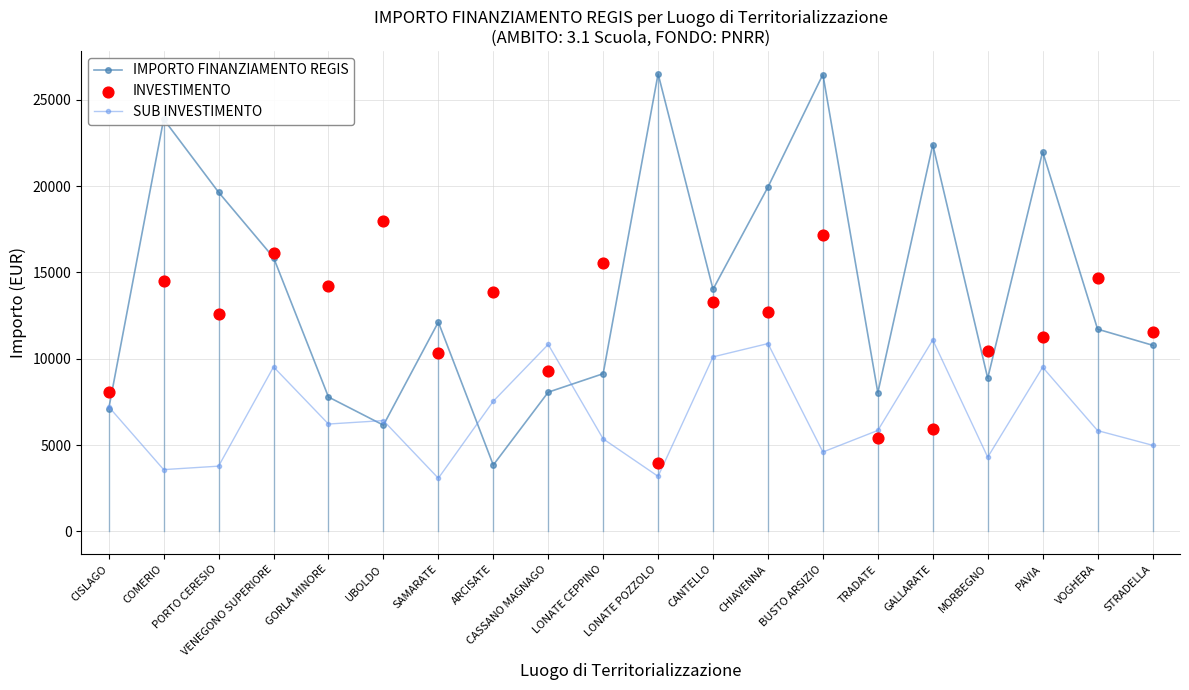

At which category is the sum across all series the highest?

BUSTO ARSIZIO